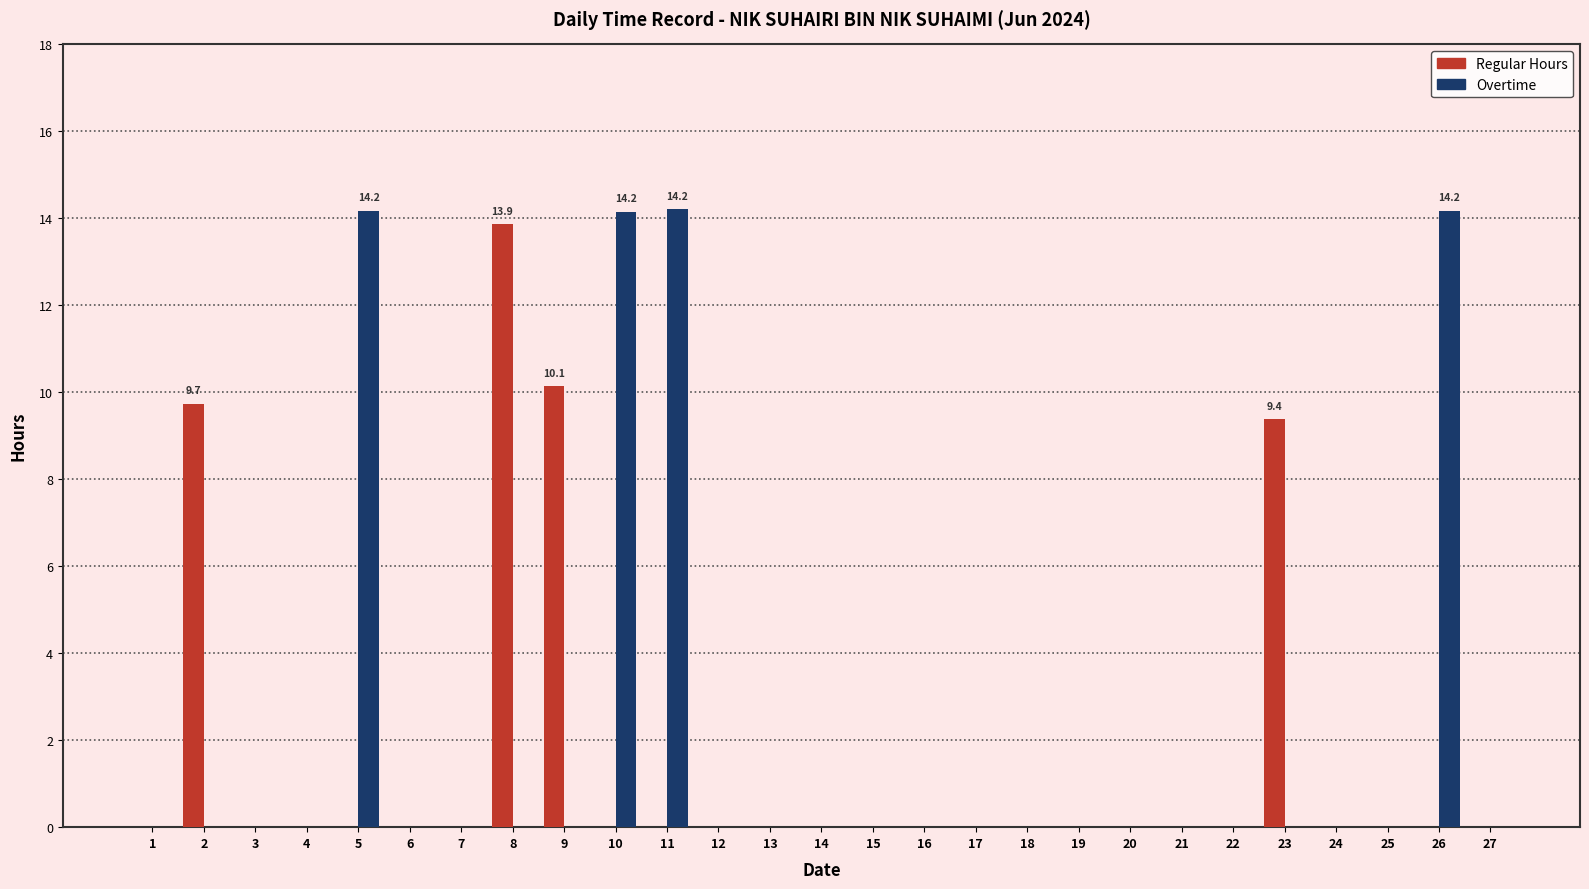

Count the number of categories in the chart.

27